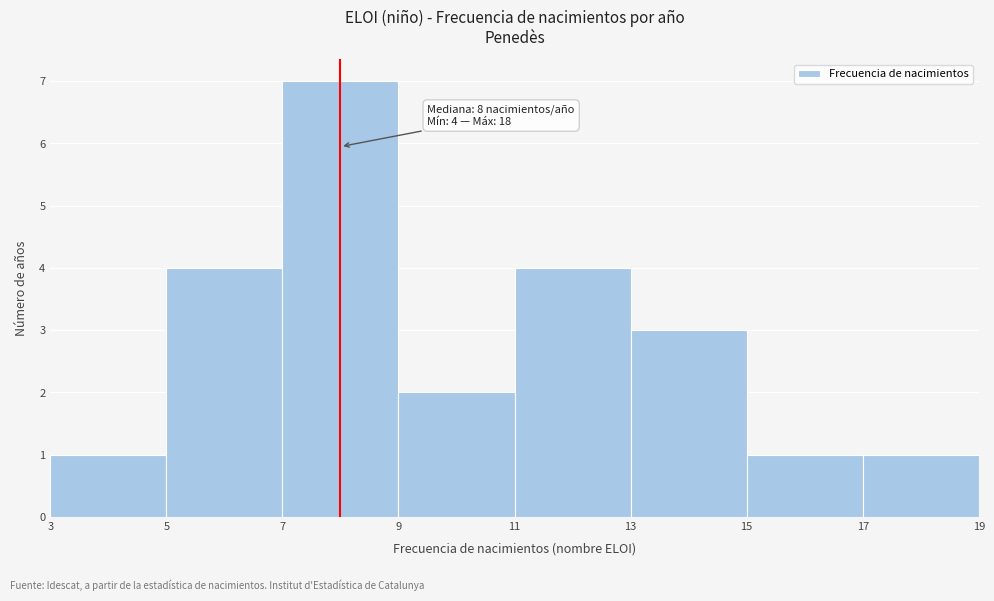

Over which range of the x-axis is the bar tallest?

7 to 9